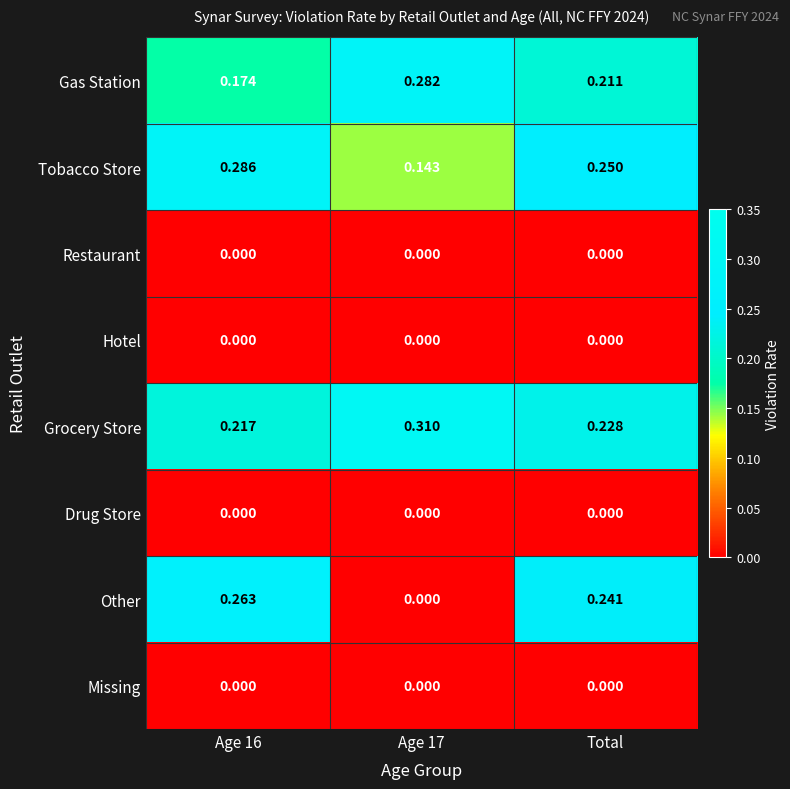

Between Age 16 and Total, which series saw the biggest shift?

Gas Station